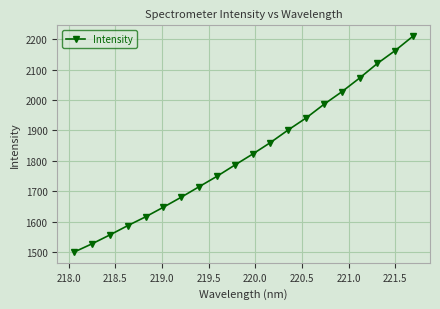

How many lines are shown in the chart?

1